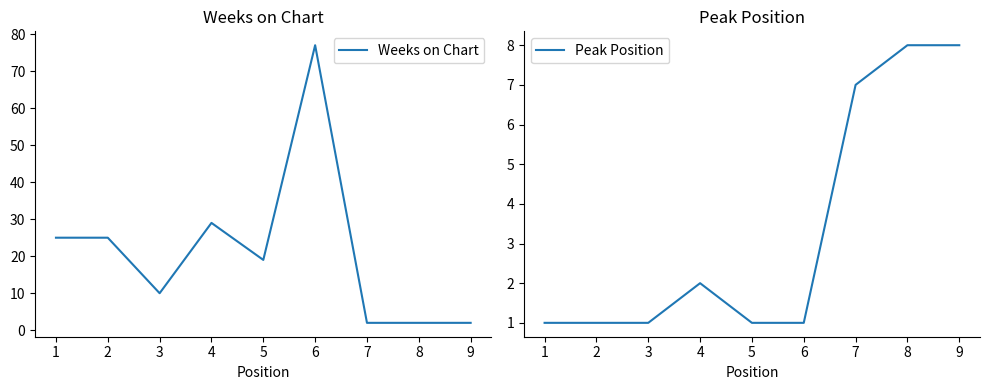

The value of Peak Position at 4 is 0. True or false?

False